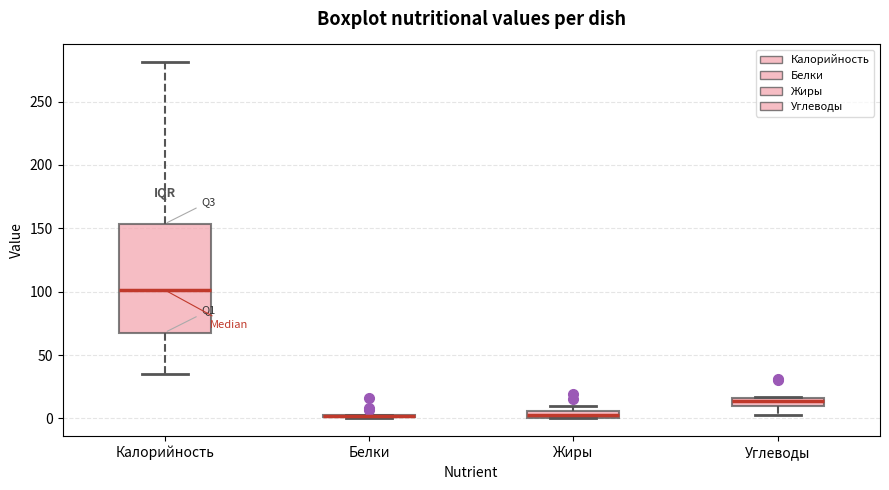

Where is the lower edge of the box for Белки on the y-axis? The values are not printed on the chart, so give them approximately, as read against the axis.

0